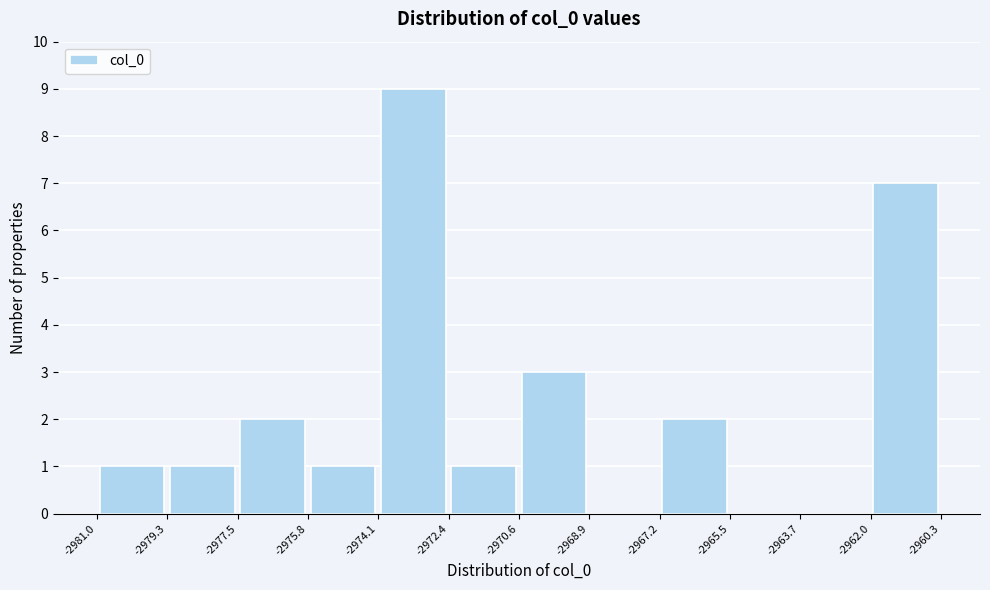

Reading left to right, transcribe this chart: for each bar, give the range it covers on the x-axis and its height. The values are not printed on the chart, so give them approximately, as read against the axis.

-2981.0 to -2979.3: 1
-2979.3 to -2977.5: 1
-2977.5 to -2975.8: 2
-2975.8 to -2974.1: 1
-2974.1 to -2972.4: 9
-2972.4 to -2970.6: 1
-2970.6 to -2968.9: 3
-2968.9 to -2967.2: 0
-2967.2 to -2965.5: 2
-2965.5 to -2963.7: 0
-2963.7 to -2962.0: 0
-2962.0 to -2960.3: 7